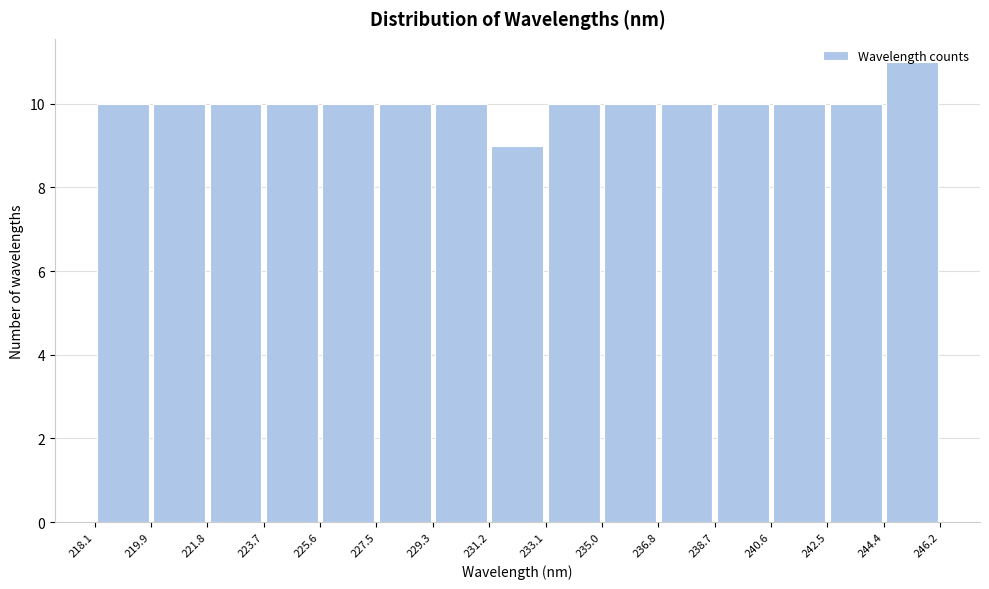

Reading left to right, list every bar in this chart as the range it spans on the x-axis followed by its height. The values are not printed on the chart, so give them approximately, as read against the axis.

218.1 to 219.9: 10
219.9 to 221.8: 10
221.8 to 223.7: 10
223.7 to 225.6: 10
225.6 to 227.5: 10
227.5 to 229.3: 10
229.3 to 231.2: 10
231.2 to 233.1: 9
233.1 to 235.0: 10
235.0 to 236.8: 10
236.8 to 238.7: 10
238.7 to 240.6: 10
240.6 to 242.5: 10
242.5 to 244.4: 10
244.4 to 246.2: 11